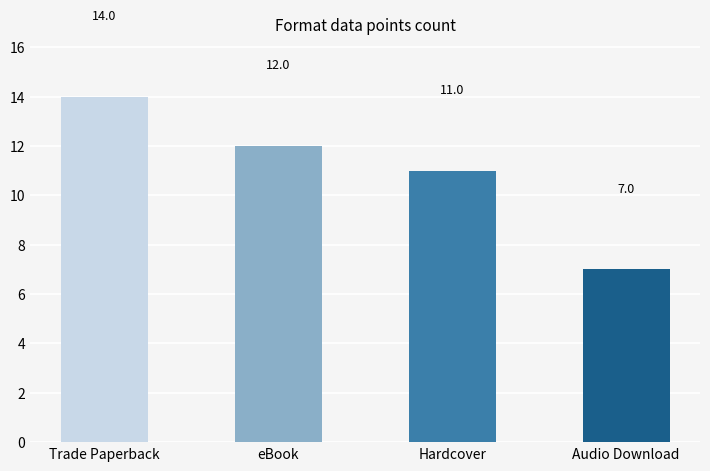

At which label does the data first exceed 12?

Trade Paperback